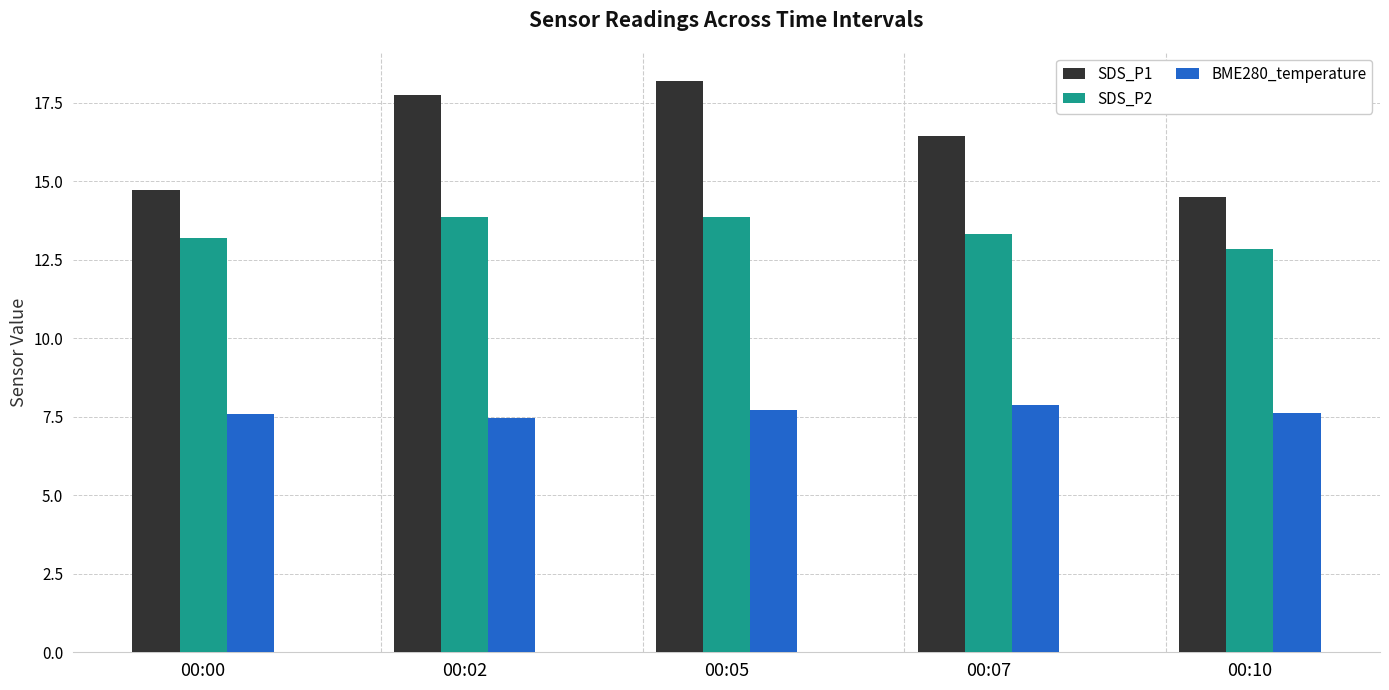

What is the difference between the maximum and second lowest values in the BME280_temperature series?

0.3